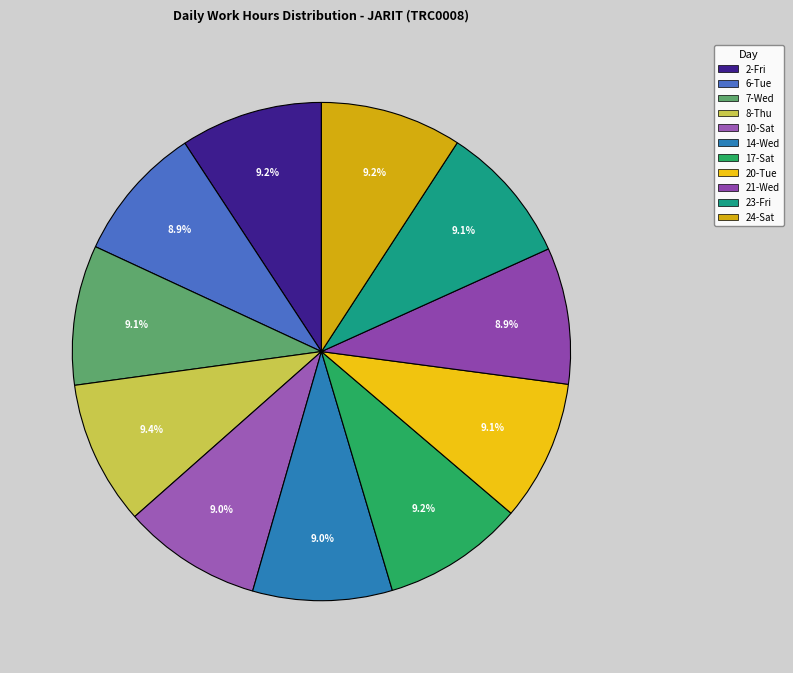

Do 23-Fri and 20-Tue together represent more than half of the pie?

No